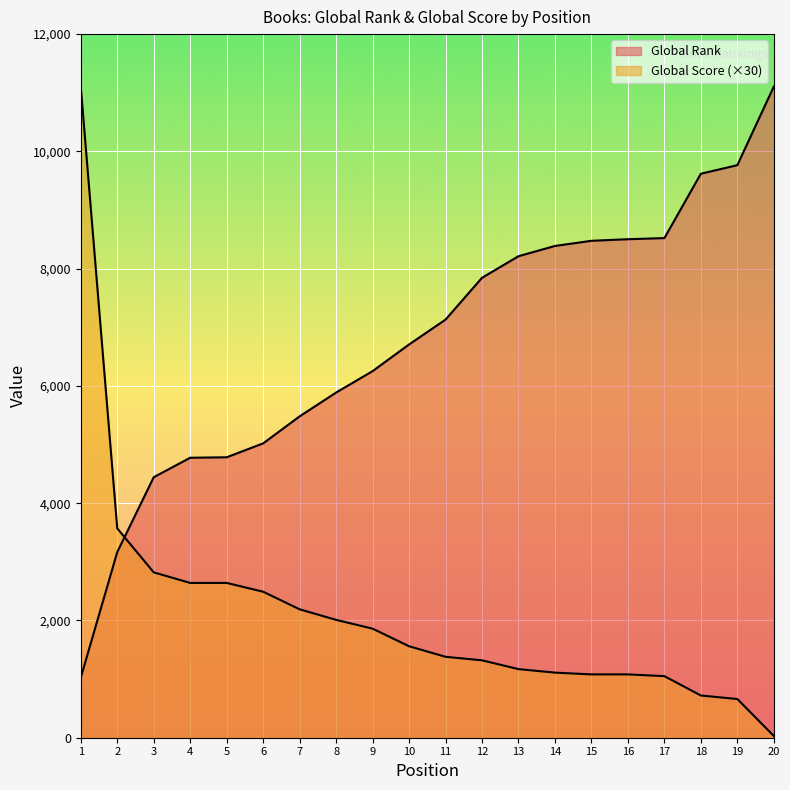

Where does the Global Score series first go above 1560?

1